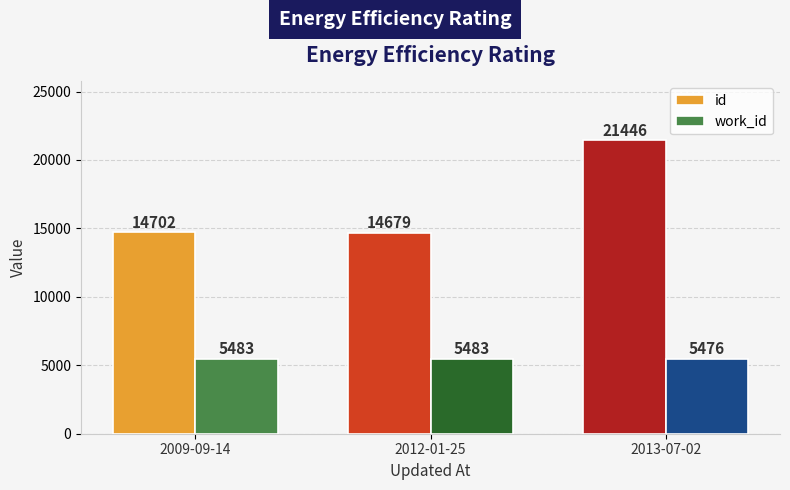

Reading left to right, what are all the values shown in this chart?

id: 14702	14679	21446
work_id: 5483	5483	5476